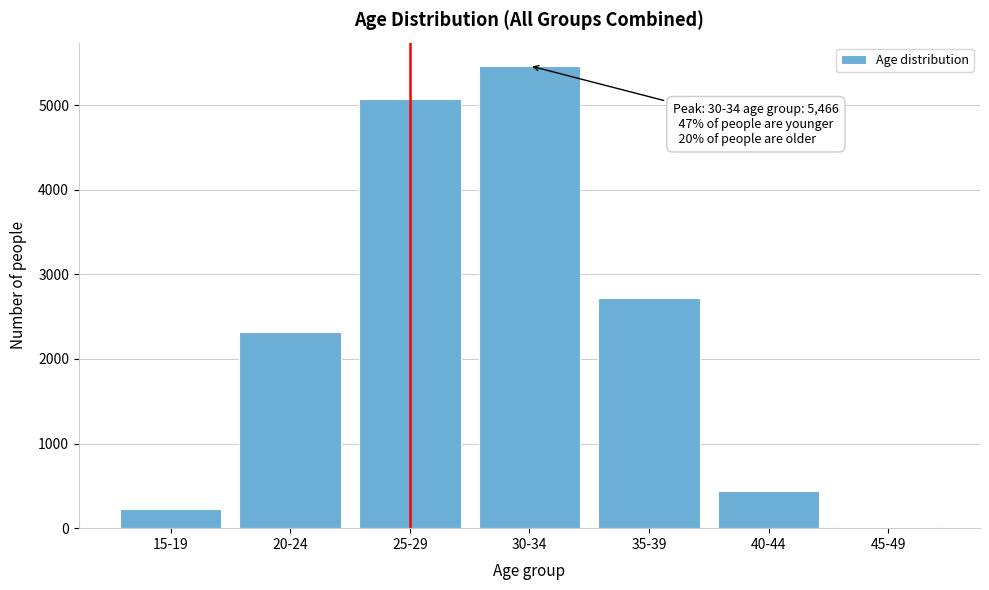

Reading left to right, list all the values displayed in this chart.

15-19=221	20-24=2314	25-29=5073	30-34=5466	35-39=2723	40-44=436	45-49=13